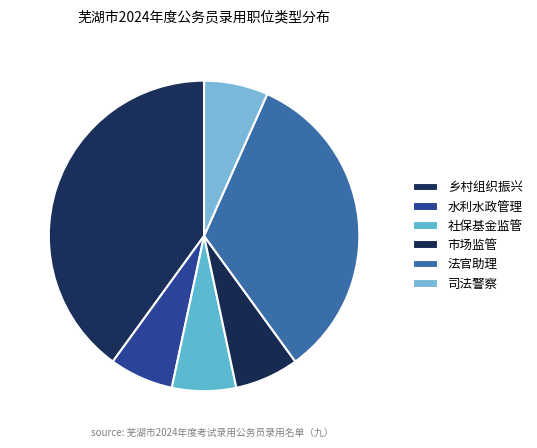

How many slices are in this pie chart?

6